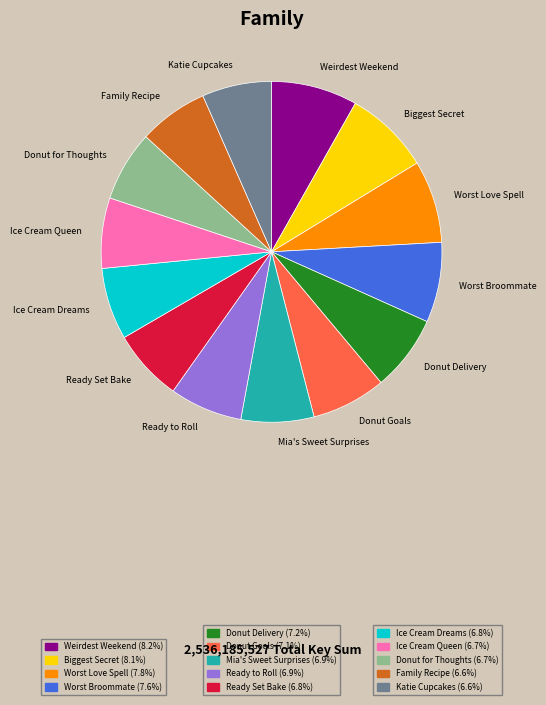

Is there any slice that represents more than half of the pie?

No